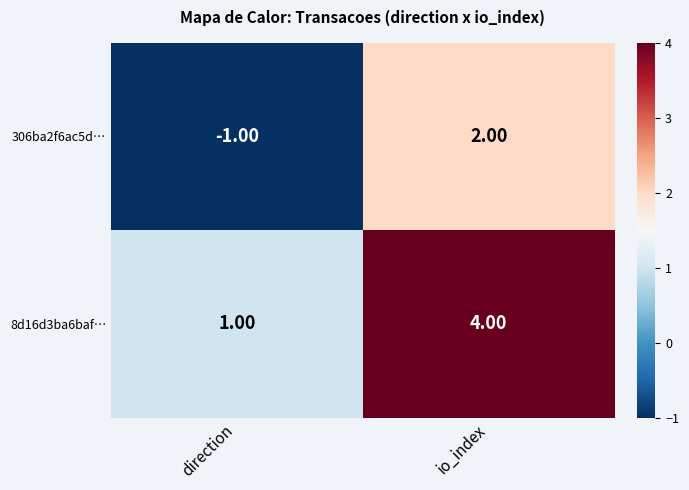

At which label is 8d16d3ba6baf… closest to 2?

direction